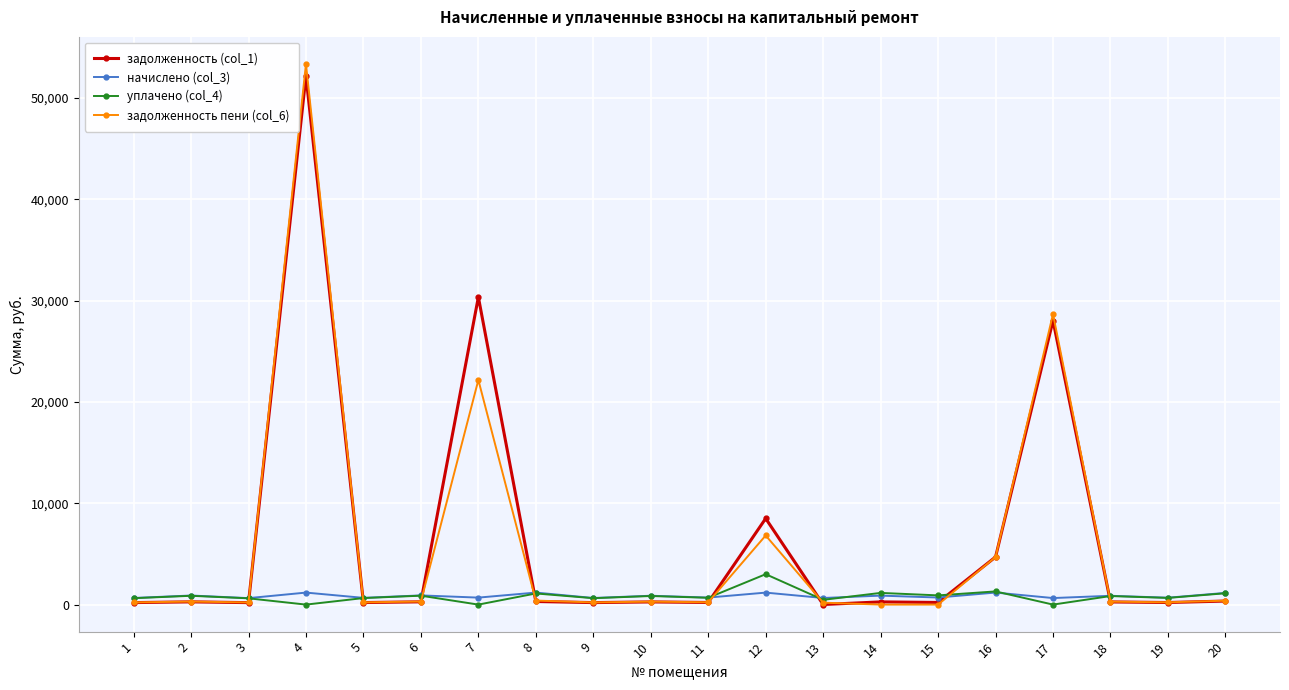

Does the chart have visible grid lines?

Yes